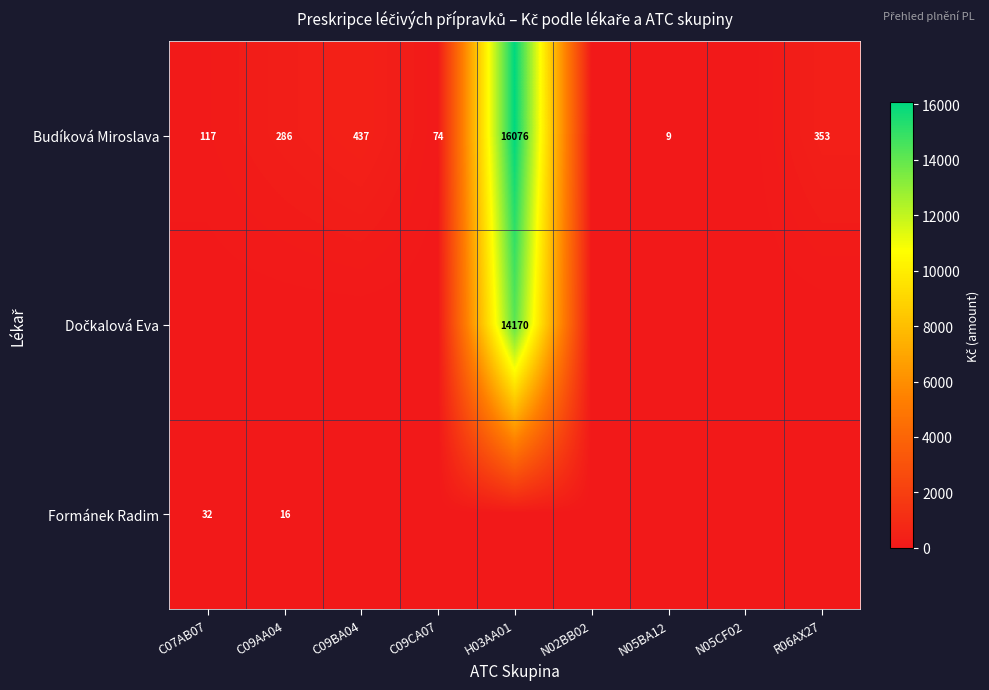

The value of Budíková Miroslava at R06AX27 is 353. True or false?

True